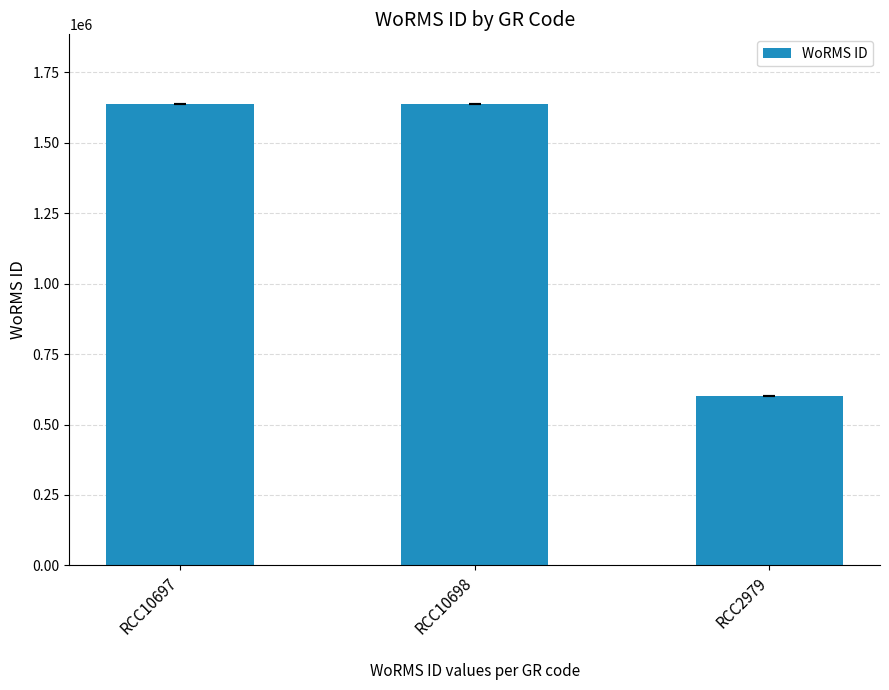

How many data points are less than 1639518?

1